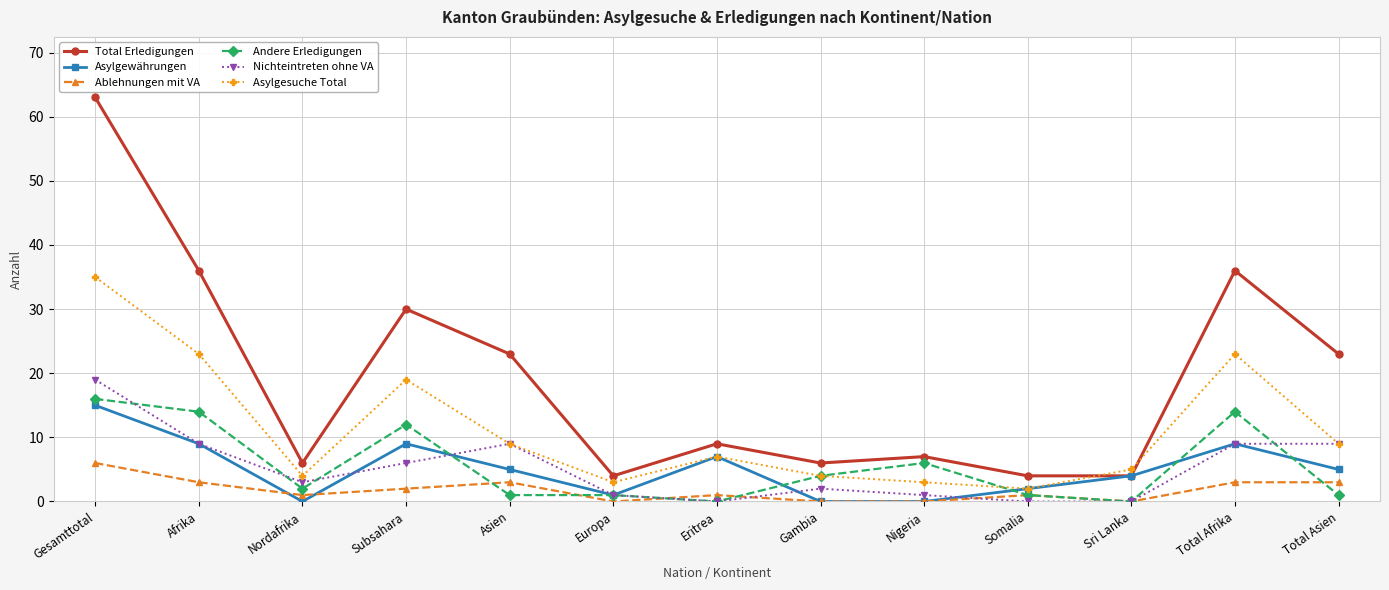

Which series has the largest total across all categories?

Total Erledigungen